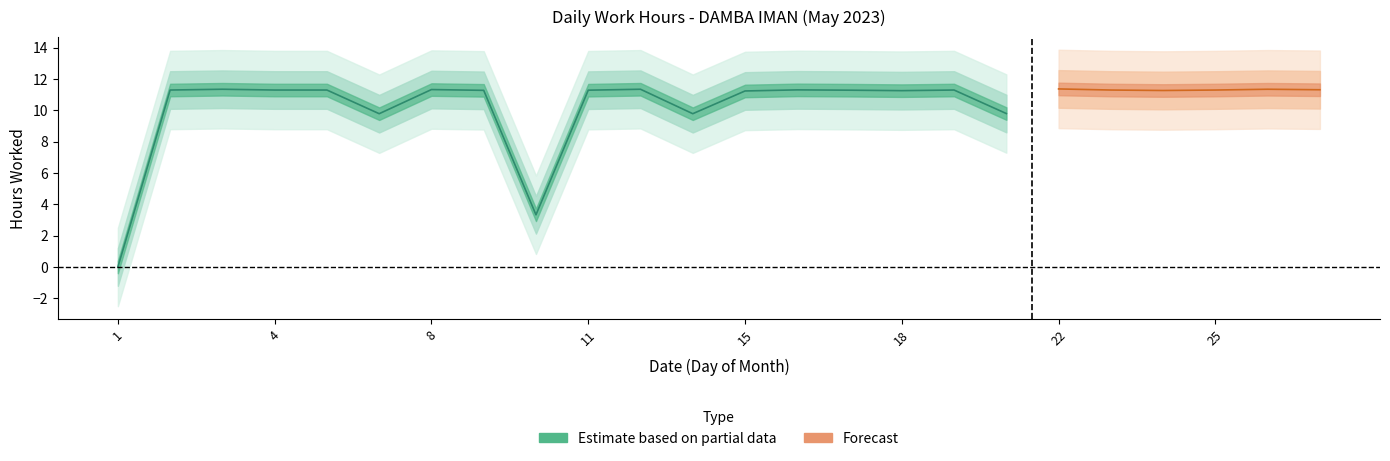

What is the difference between the values at 14 and 1?

11.3